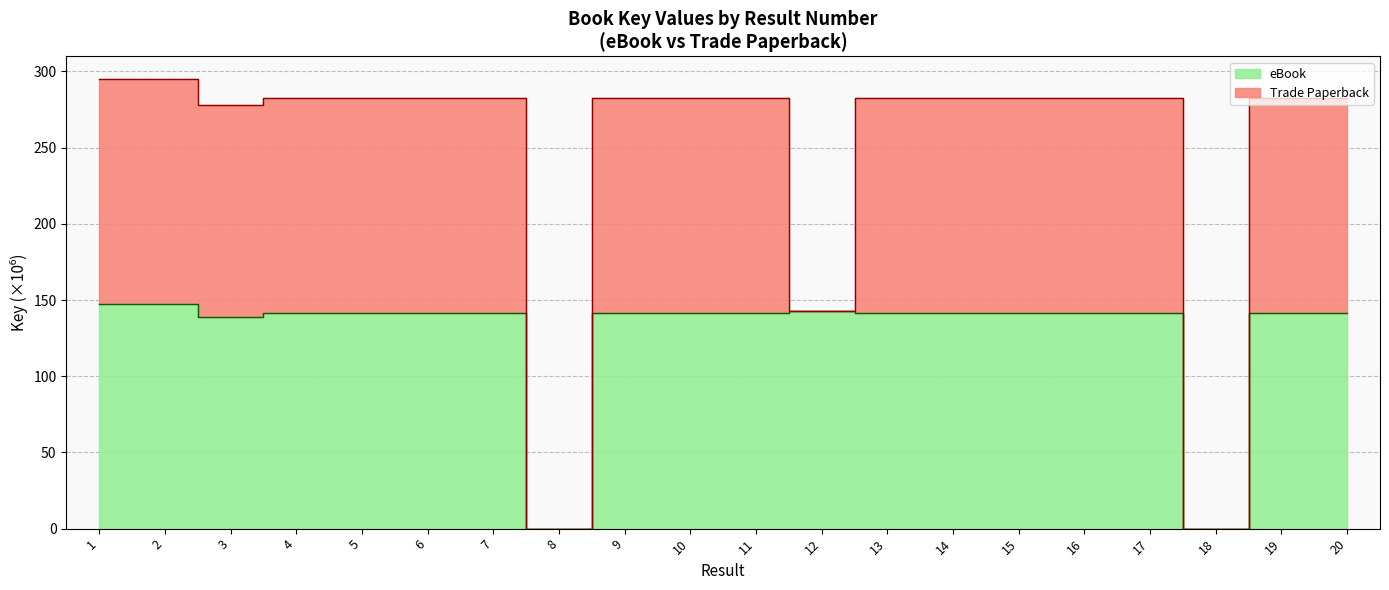

What is the value of the 10th point from the left?

141.4